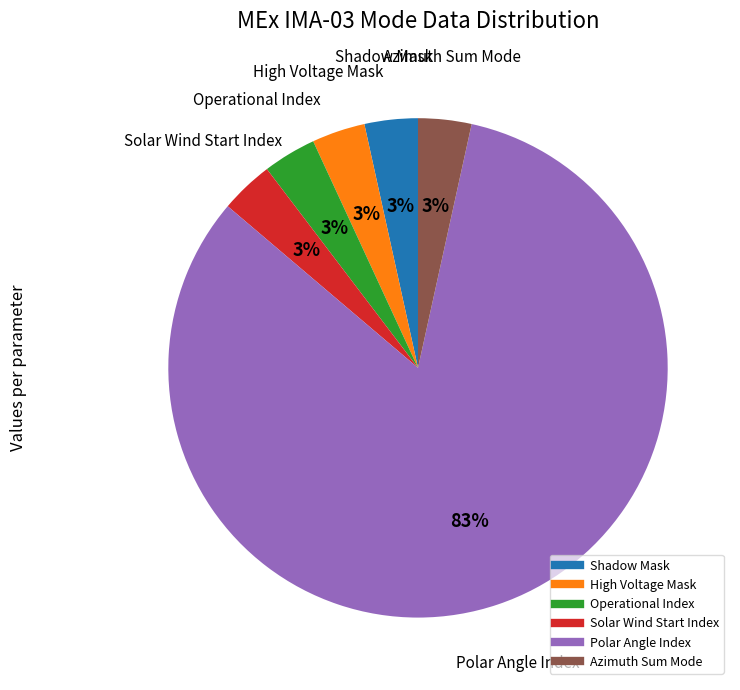

Is Polar Angle Index the majority of the pie?

Yes